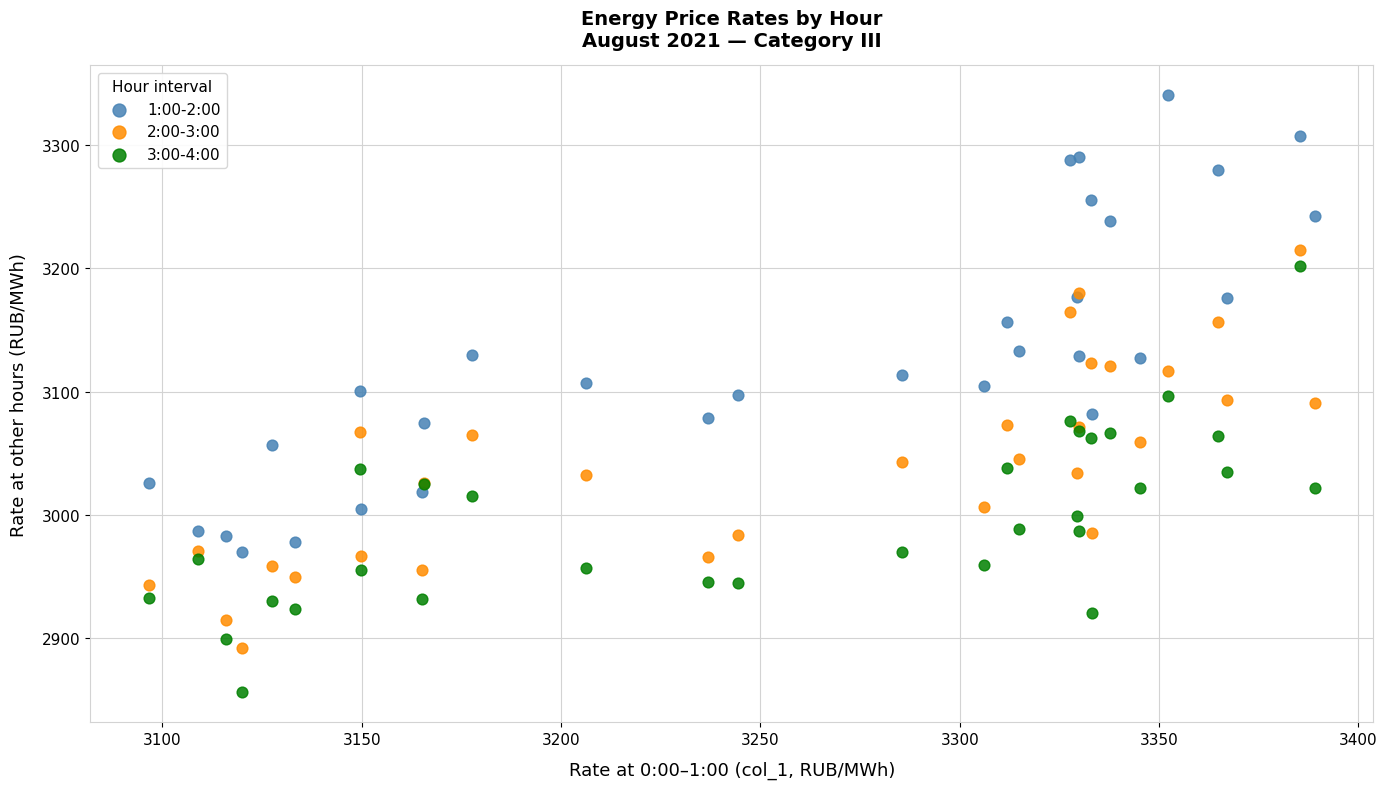

Which series contains the highest Y value?

1:00-2:00